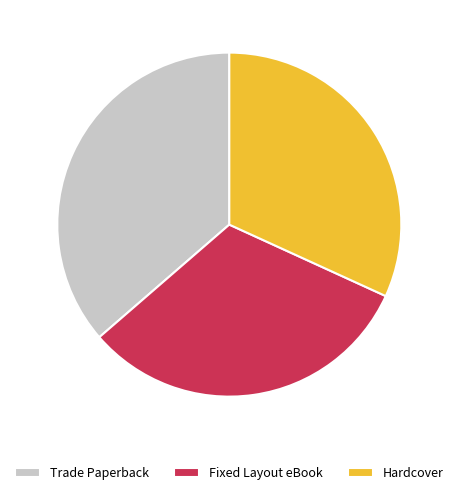

The Fixed Layout eBook slice represents 32% of the pie. True or false?

True